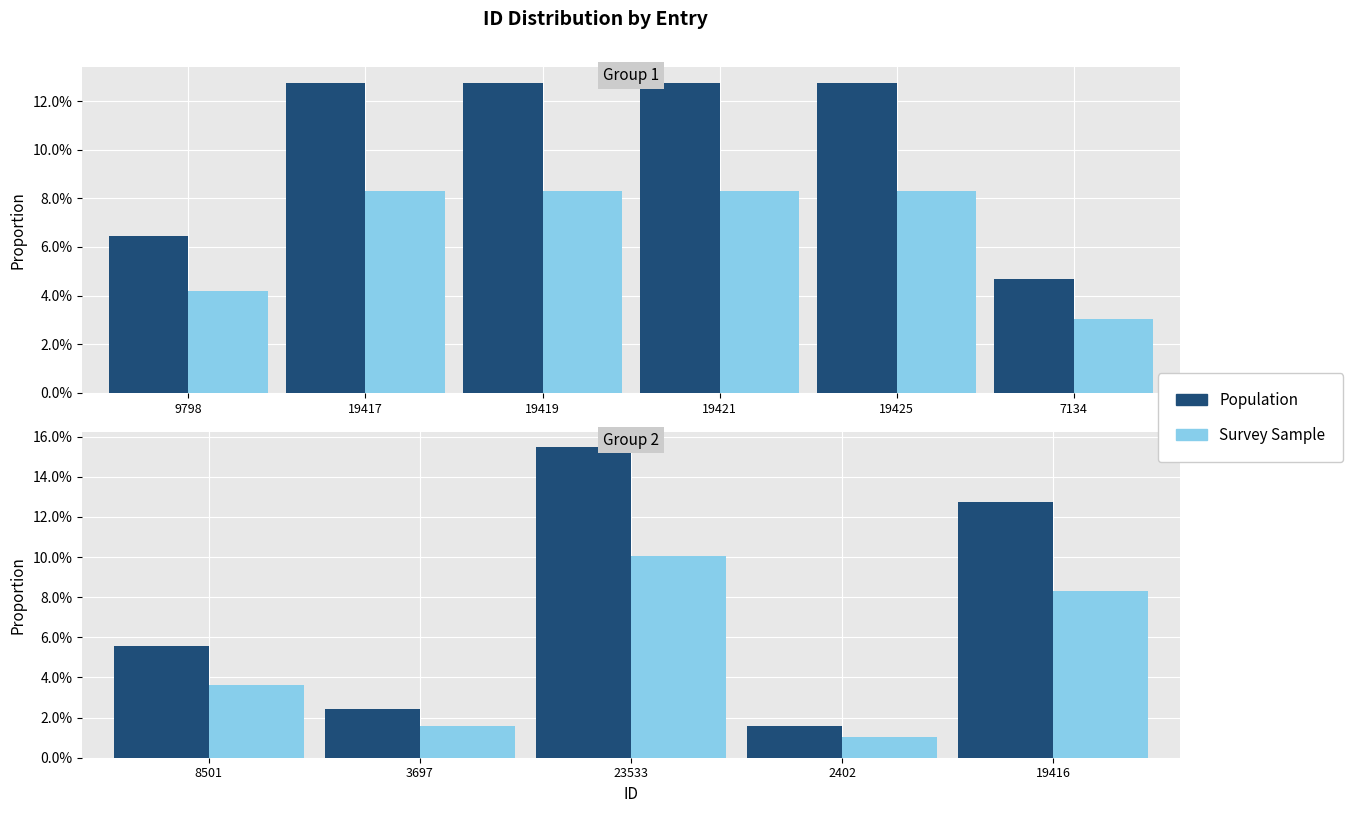

What is the difference between the highest and lowest values at 19416?

4.5